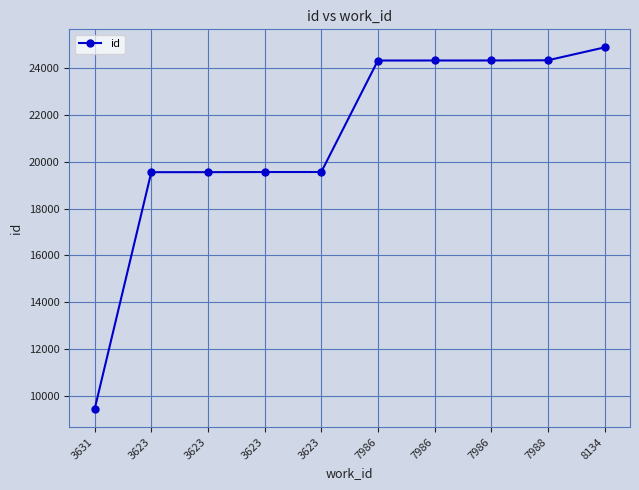

Count the number of data series in this chart.

1